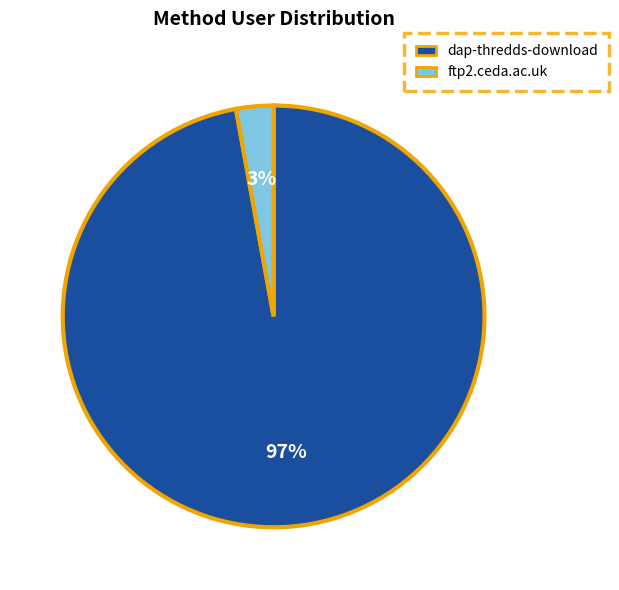

Is there a majority slice in this chart?

Yes